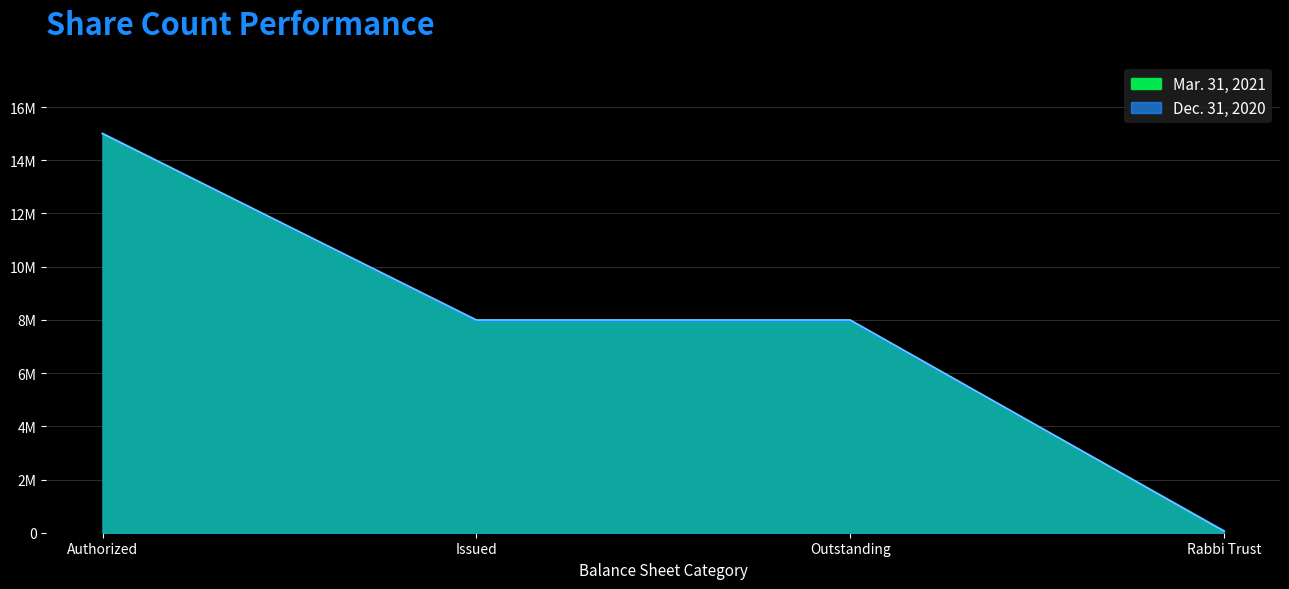

Reading left to right, transcribe all the data shown in this chart.

Mar. 31, 2021: 15000000	7958883	7958883	65274
Dec. 31, 2020: 15000000	7997247	7997247	59162